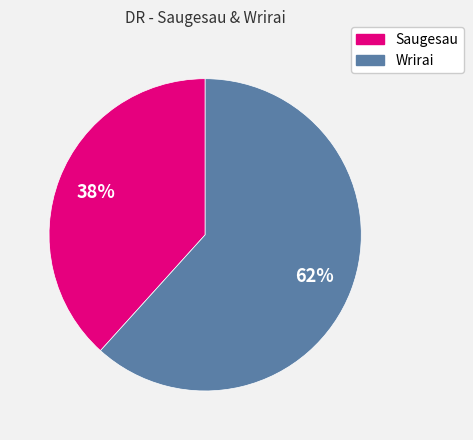

How many slices are in this pie chart?

2